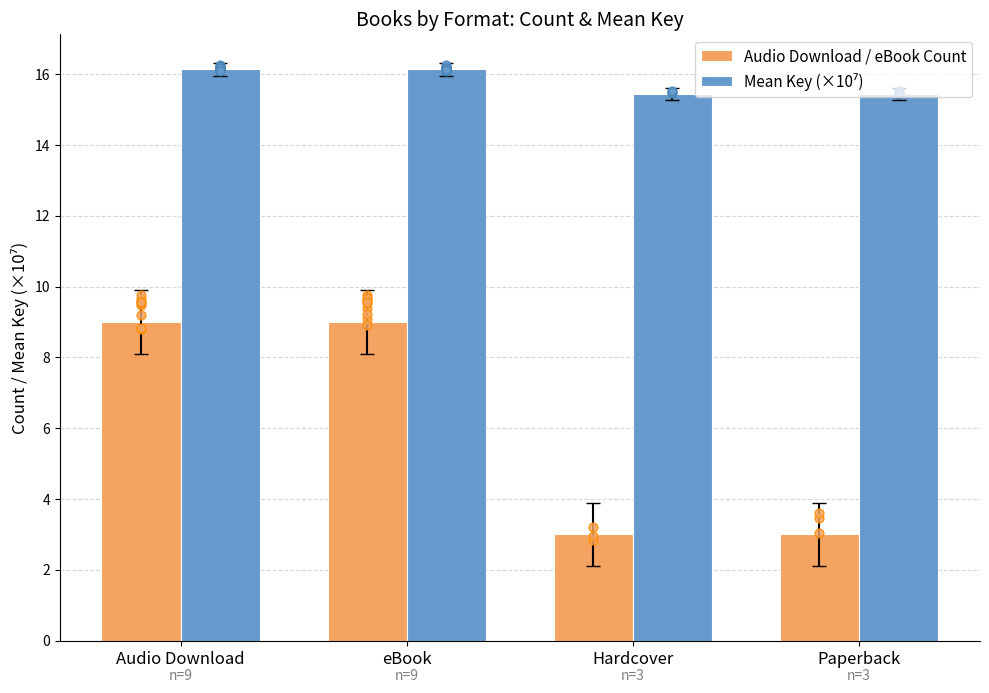

At which category is the sum across all series the highest?

Audio Download